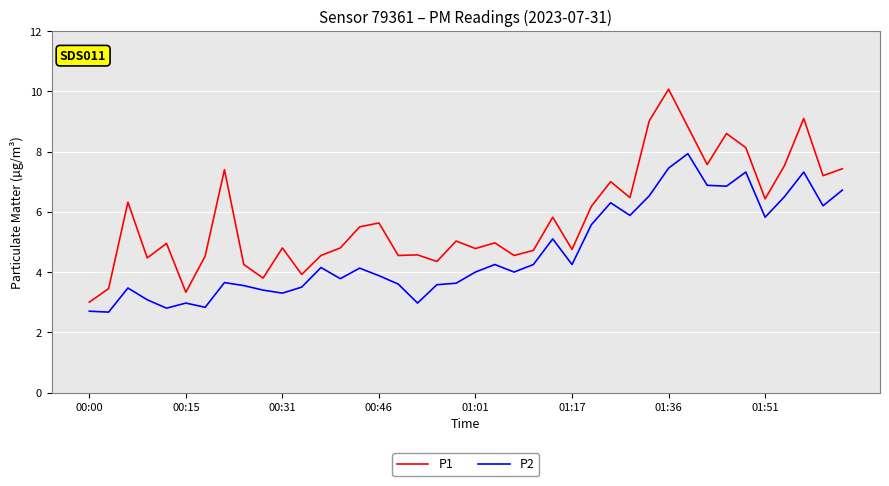

What is the average value of the P1 series?

5.8